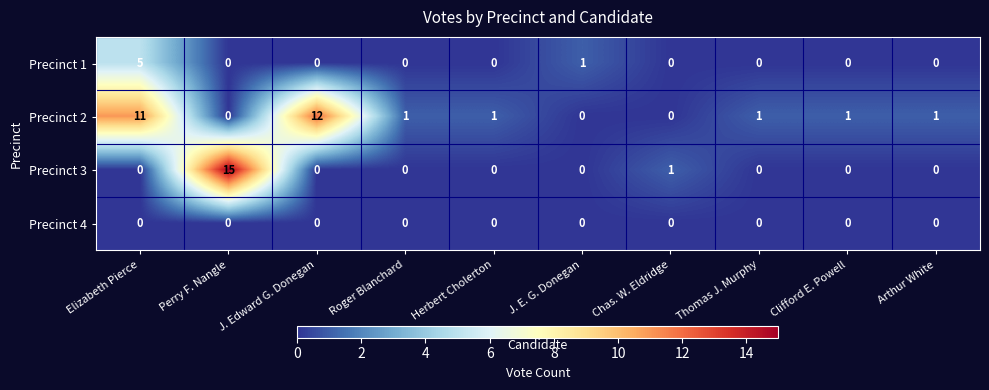

What is the difference between the highest and lowest values at Roger Blanchard?

1